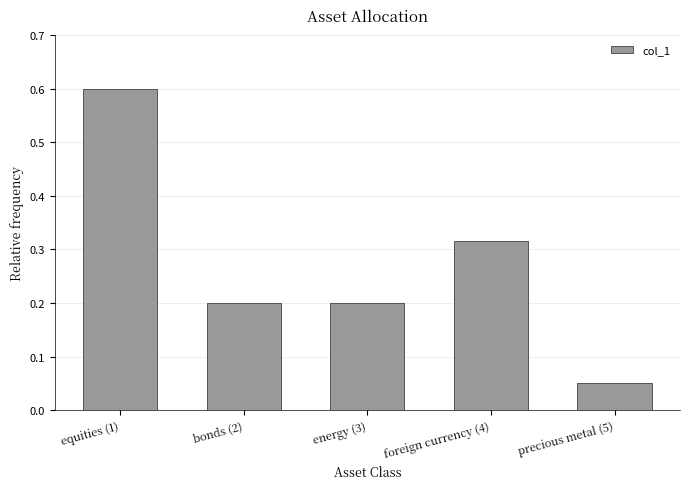

What is the label of the 2nd bar from the left?

bonds (2)